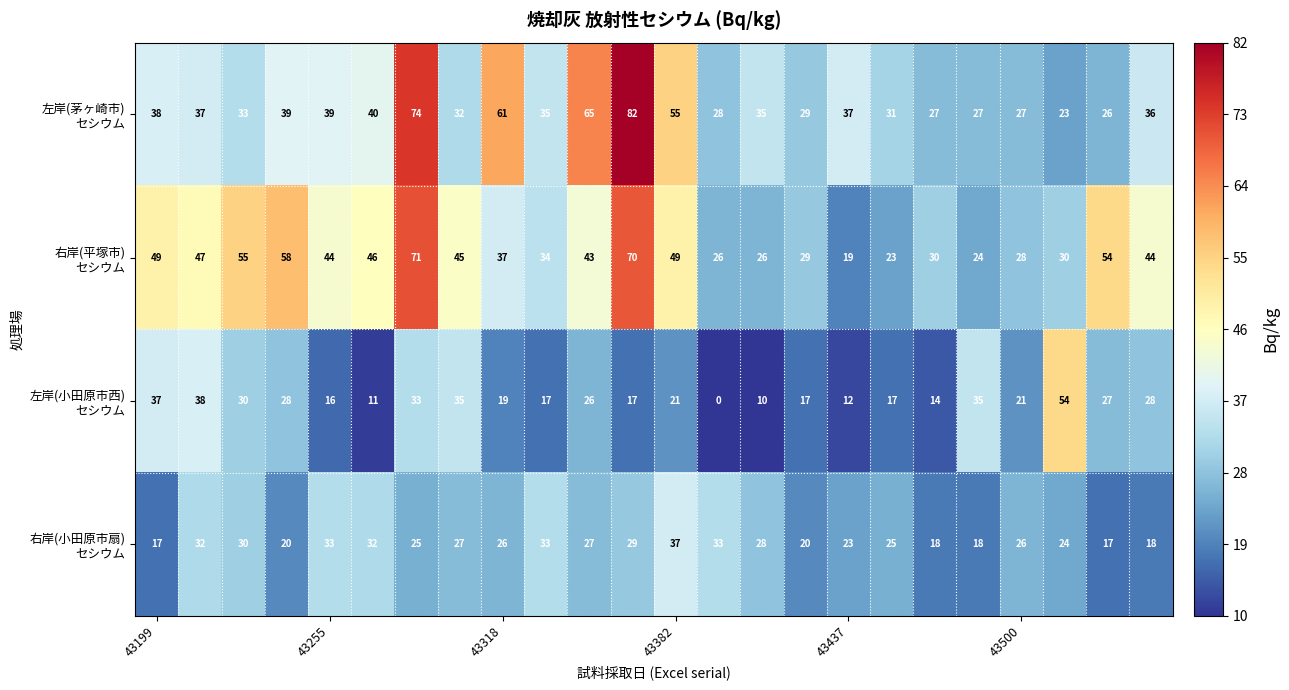

What is the maximum value shown in the chart?

82